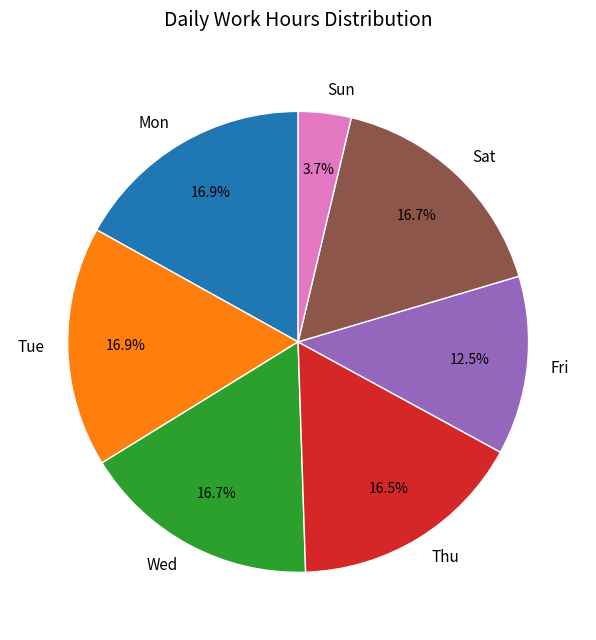

Between Sun and Mon, which is larger?

Mon